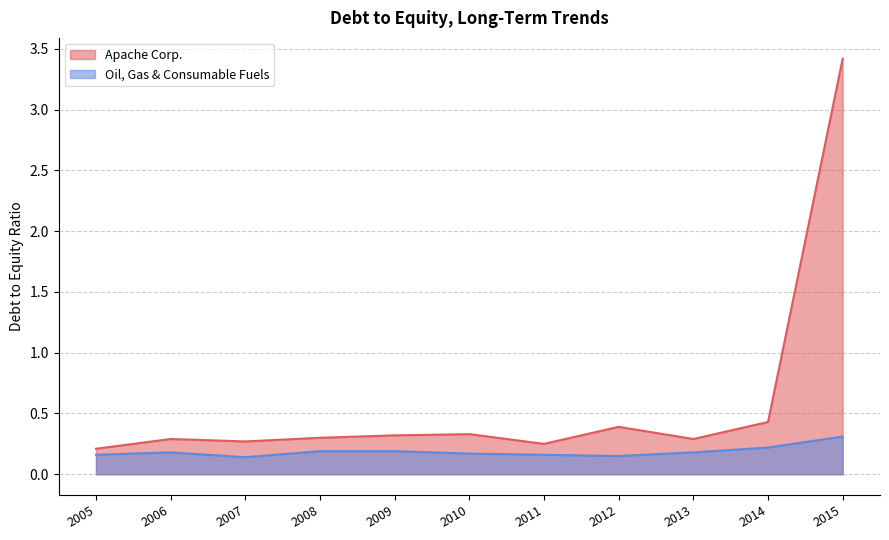

What is the minimum value shown in the chart?

0.1